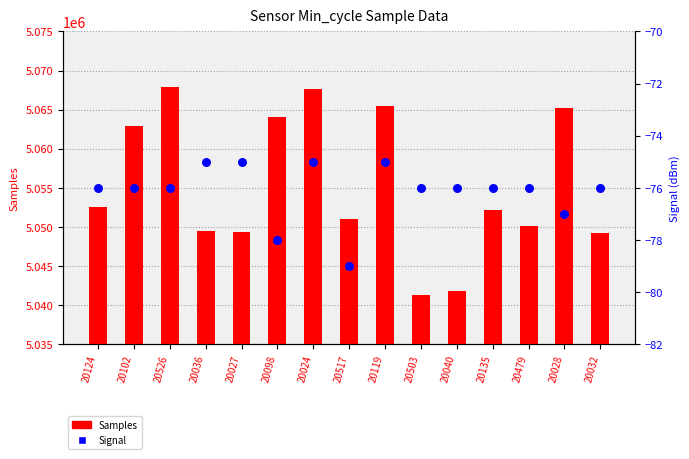

Is the value of Signal at 20479 greater than the value of Samples at 20024?

No